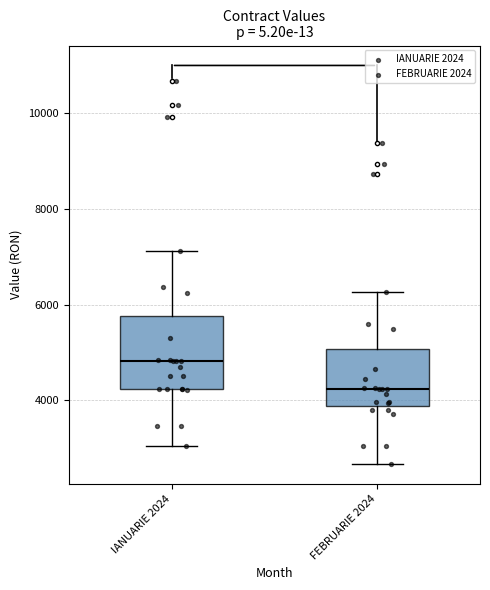

Which box has the lowest median line?

FEBRUARIE 2024